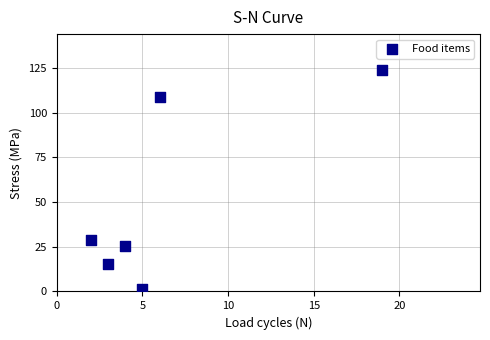

What is the average X value?

6.5